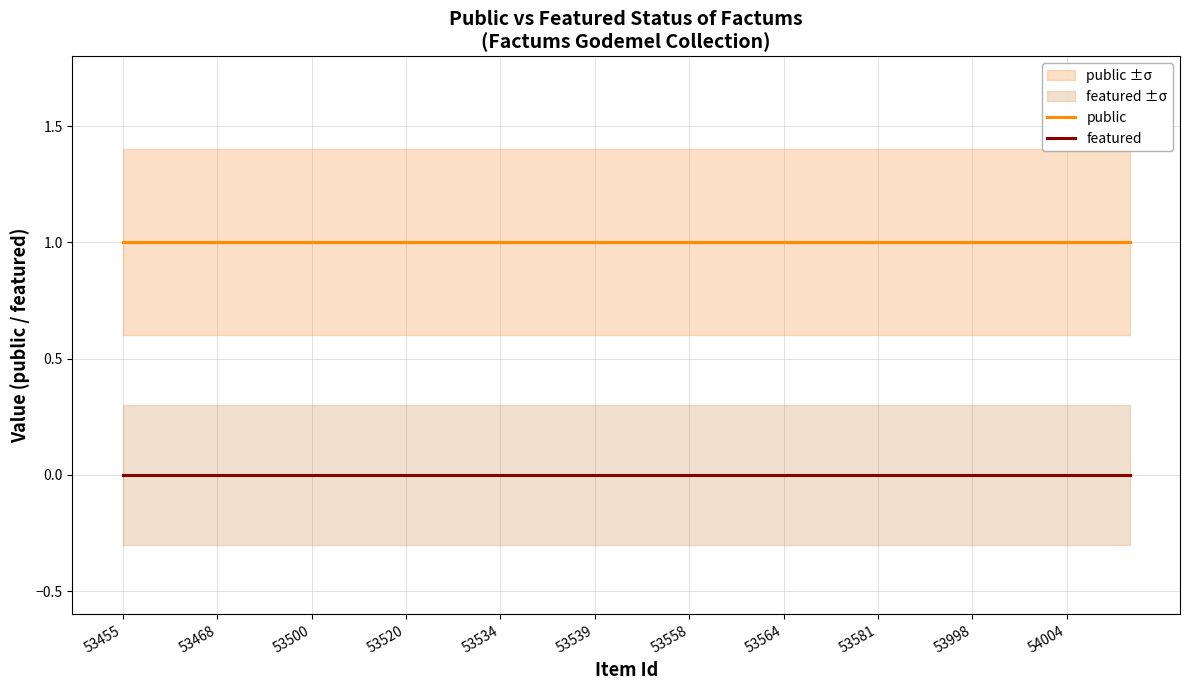

Where is featured nearest to the value 0?

53455